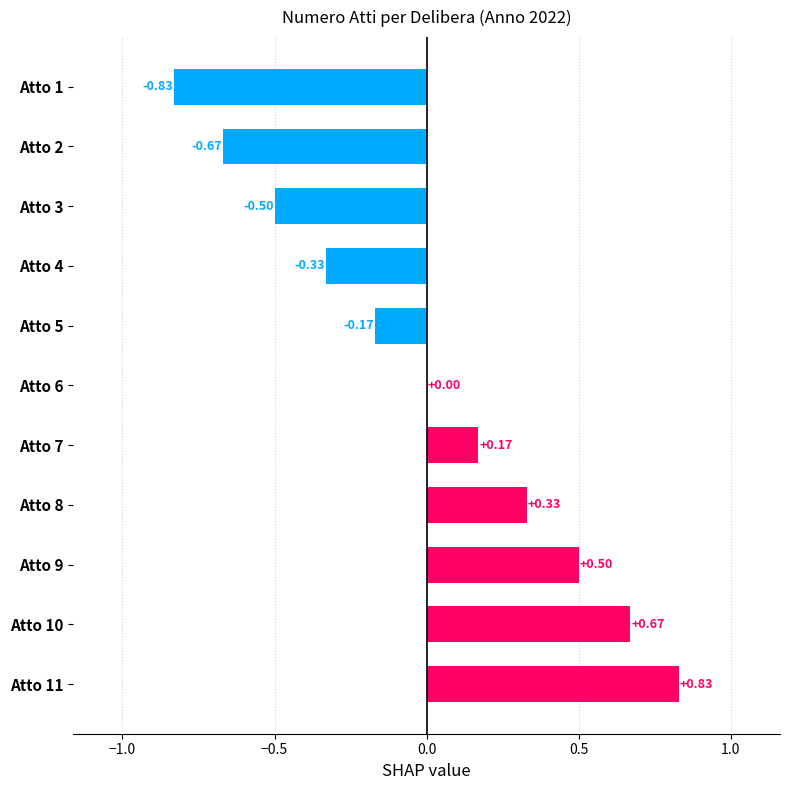

Which has a higher value, Atto 8 or Atto 2?

Atto 8